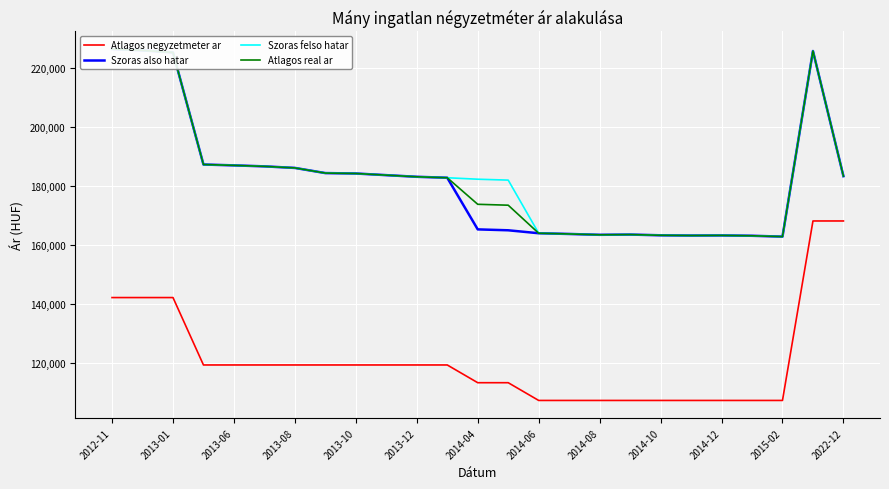

What is the highest value of the Atlagos negyzetmeter ar series?

168181